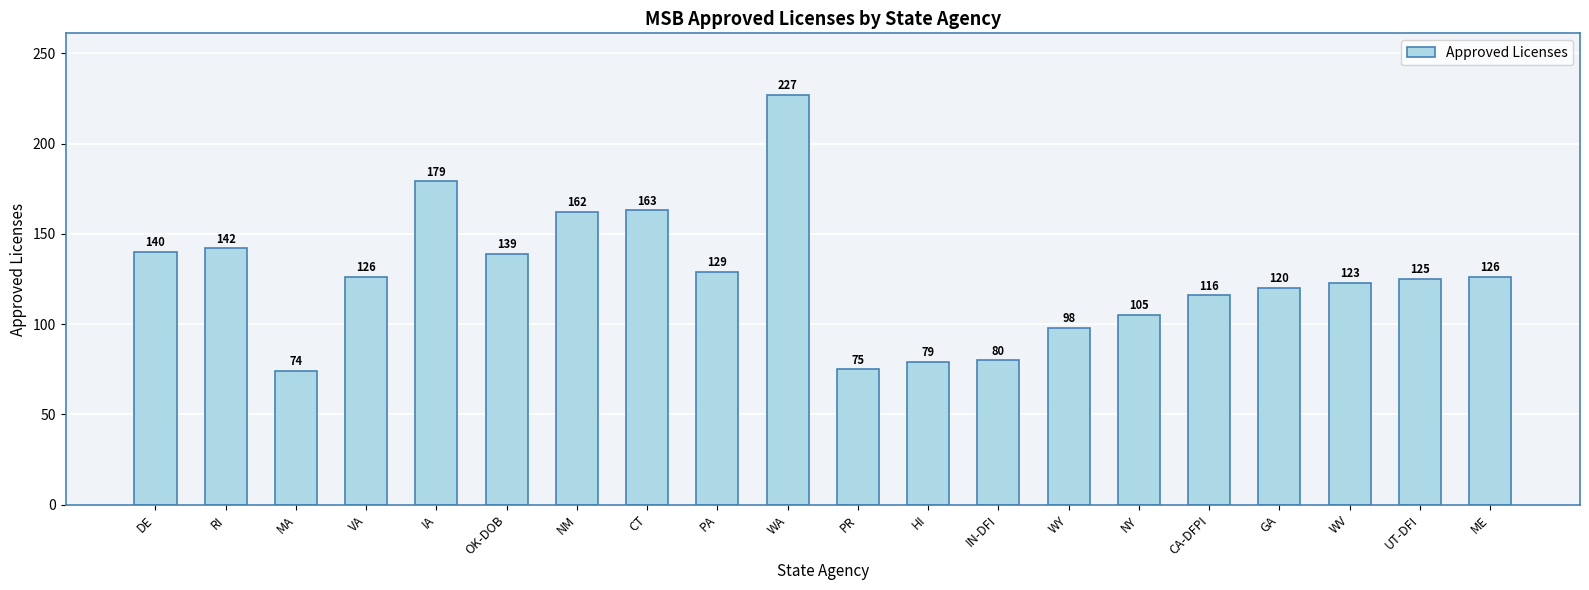

What is the sum of all values?

2528